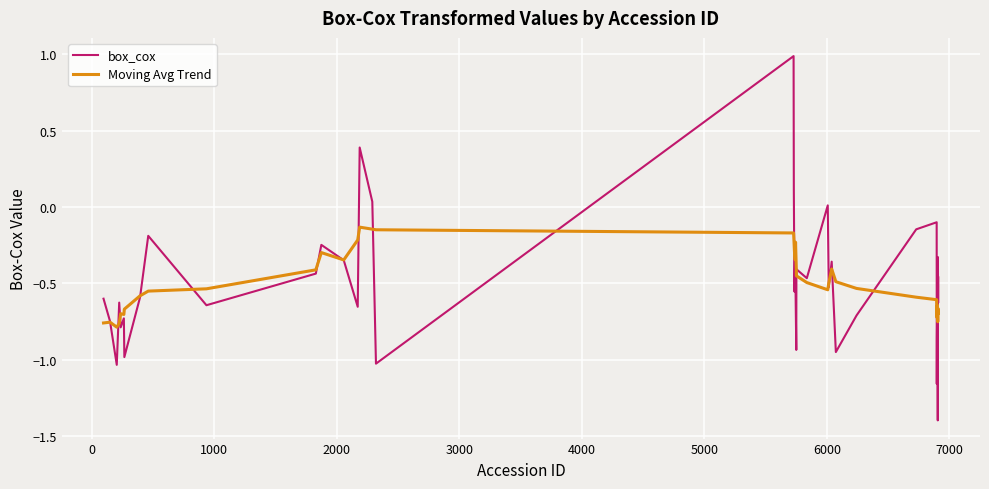

Which series has the largest range (max minus min)?

box_cox